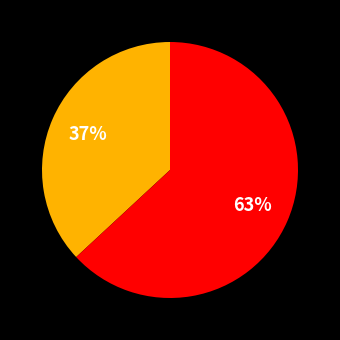

Is there any slice that represents more than half of the pie?

Yes